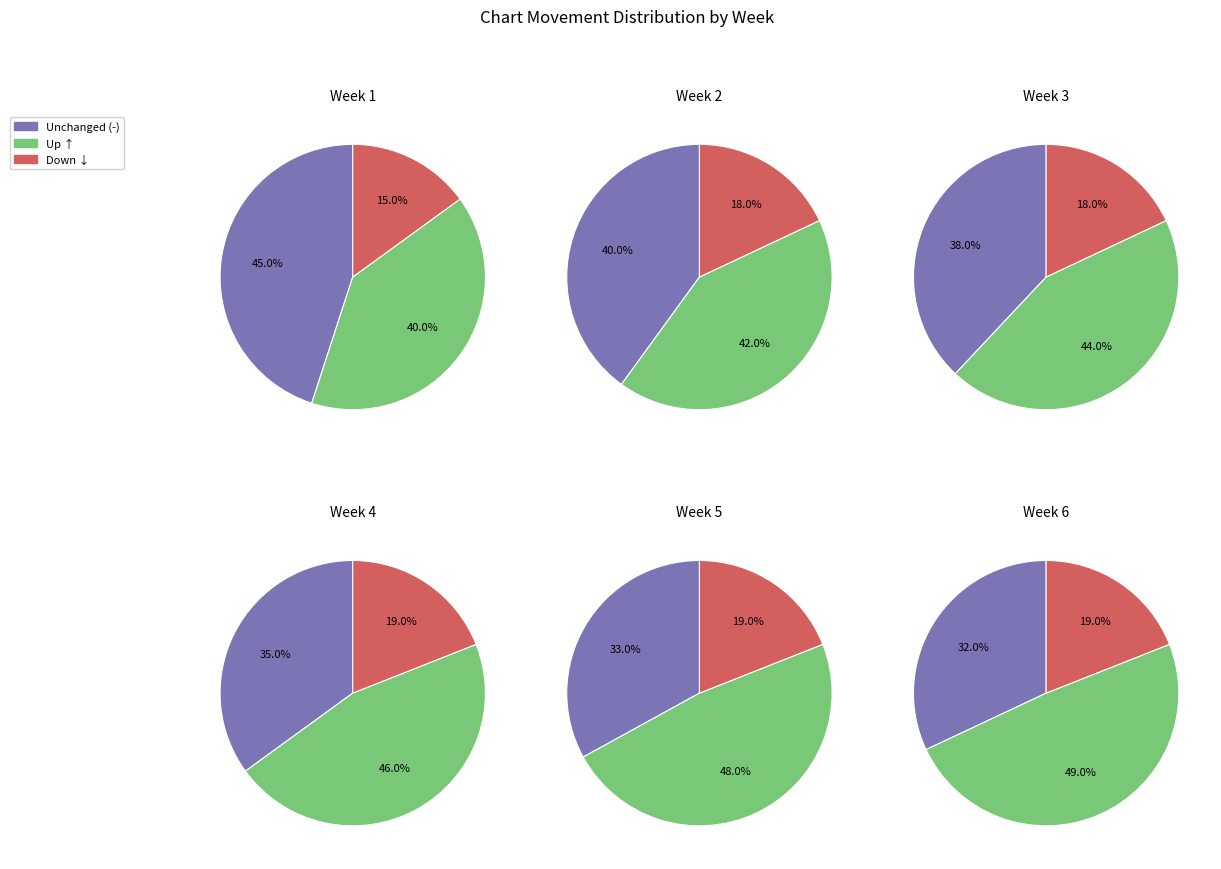

How many slices are in this pie chart?

3